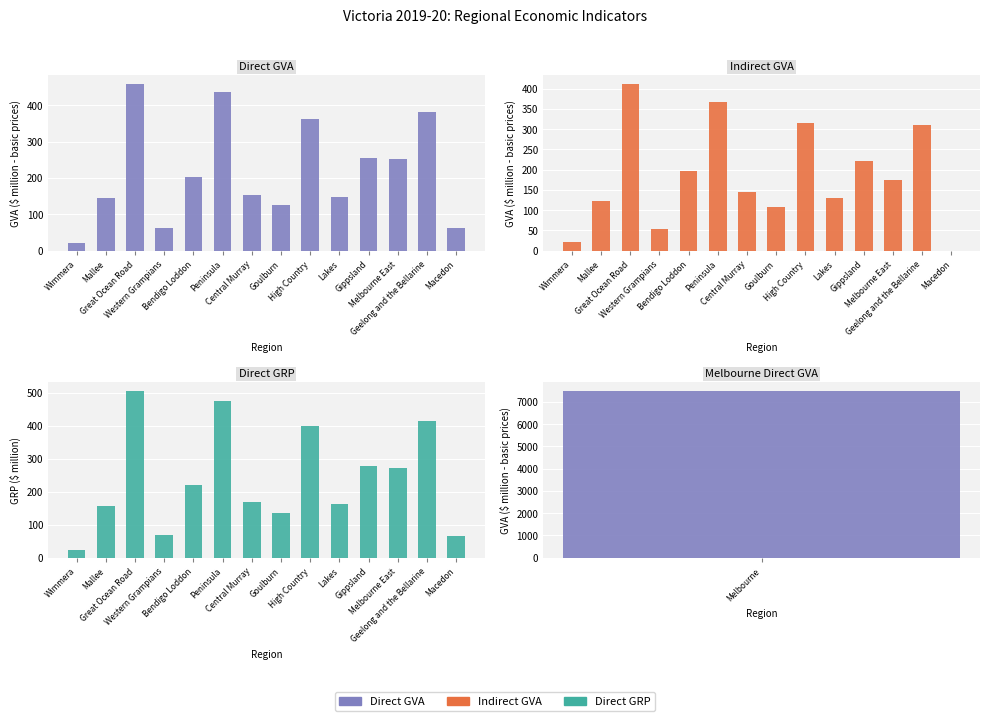

Reading left to right, extract all data points from this chart.

Direct - GVA: 20.5	143.7	459.0	63.4	202.8	435.0	152.6	126.4	362.1	146.6	255.5	252.6	382.5	61.3
Indirect - GVA: 20.4	121.2	412.0	53.8	197.4	366.5	145.1	106.7	314.3	130.6	221.2	174.9	310.7	0.0
Direct - GRP: 22.9	158.1	506.5	69.0	219.4	474.8	168.8	136.6	401.1	162.1	277.8	271.7	415.2	65.0